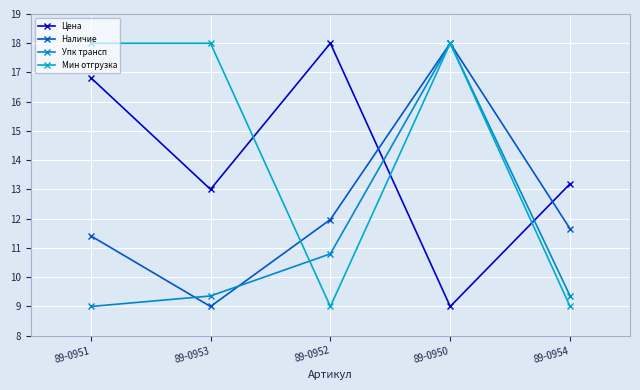

What is the minimum value shown in the chart?

9.0